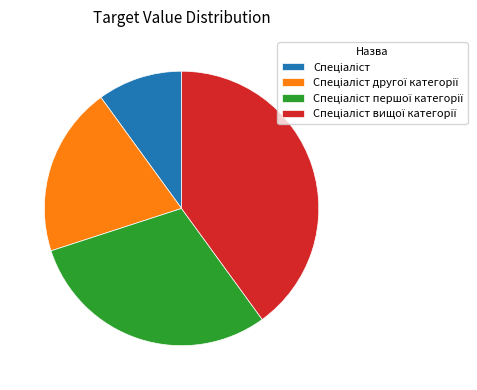

Does any single category account for the majority?

No